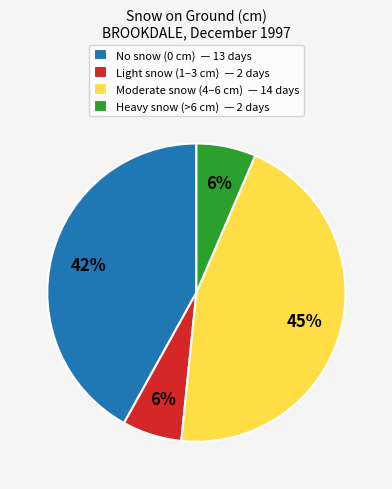

True or false: No snow (0 cm) — 13 days accounts for 42% of the total.

True